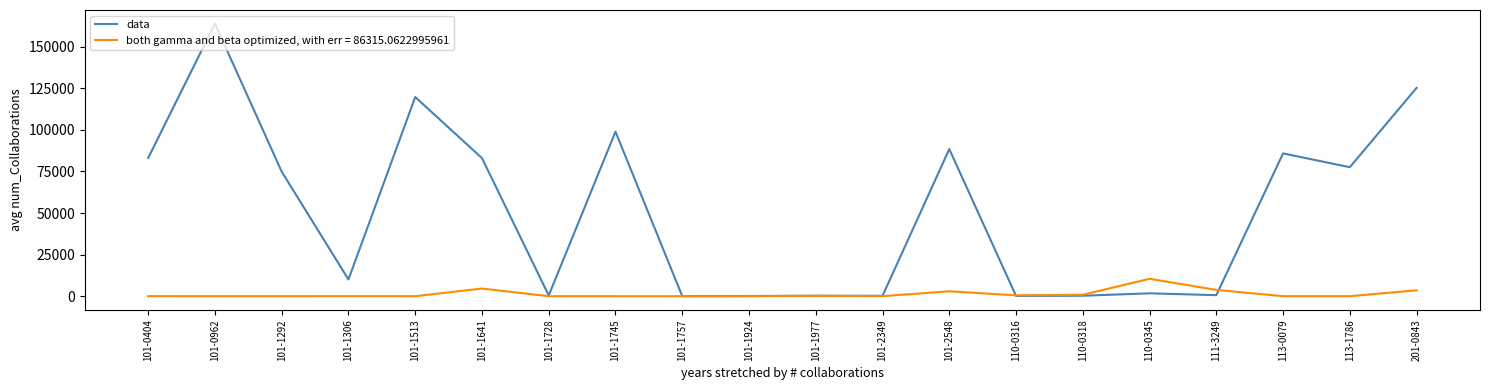

The value of data at 101-1641 is 23269.6. True or false?

False